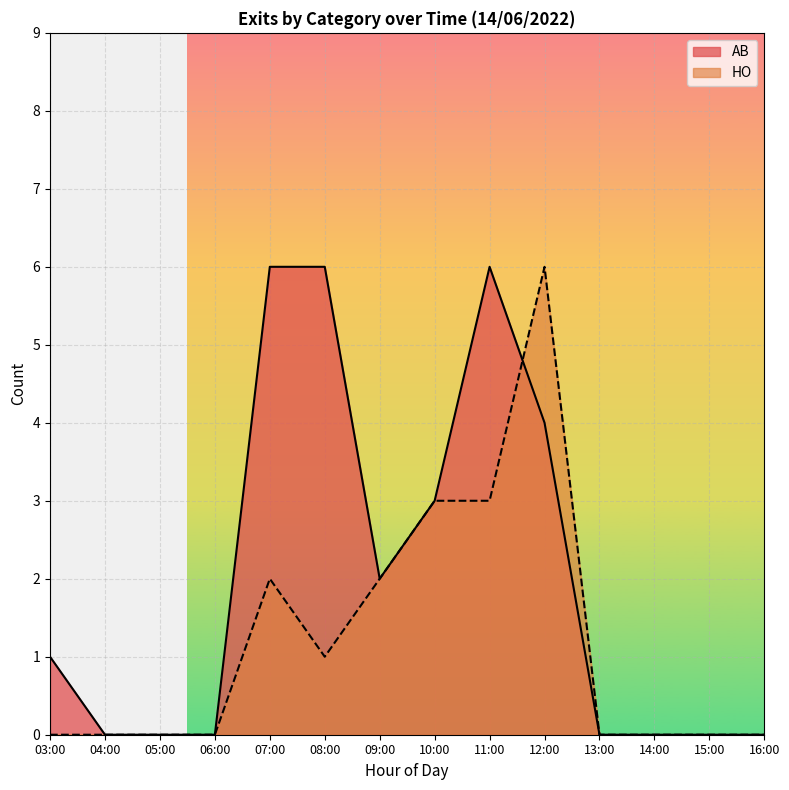

List the series in order of their peak value, highest first.

AB, HO